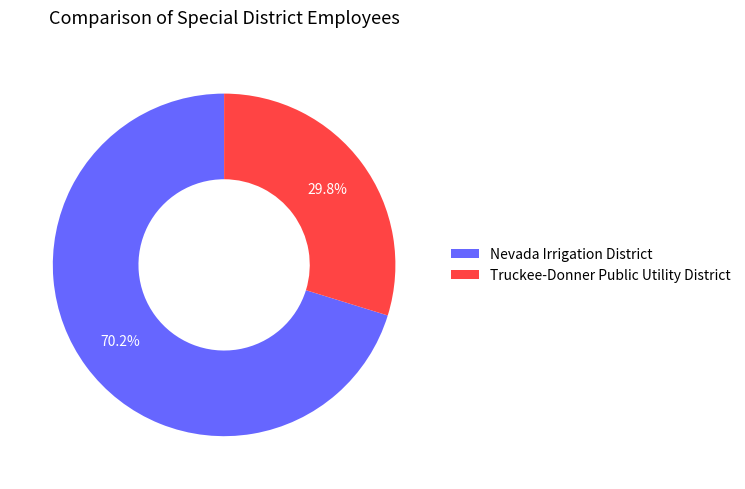

To the nearest percent, what is the difference between the largest and smallest slice percentages?

40%